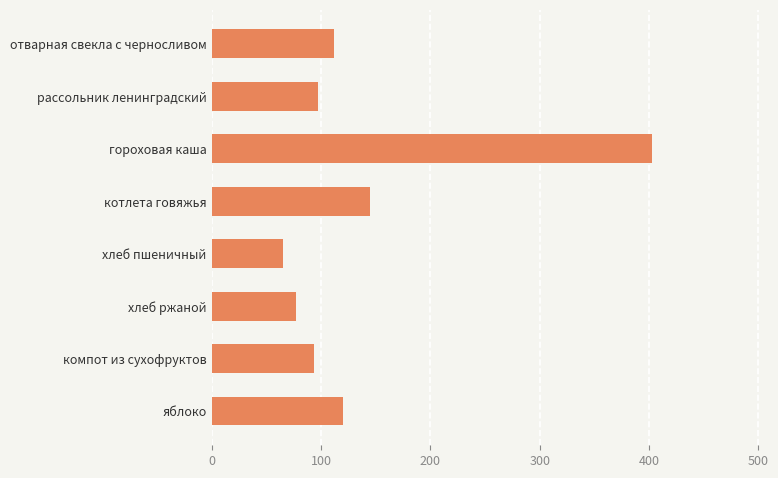

What is the label of the 5th bar from the bottom?

котлета говяжья